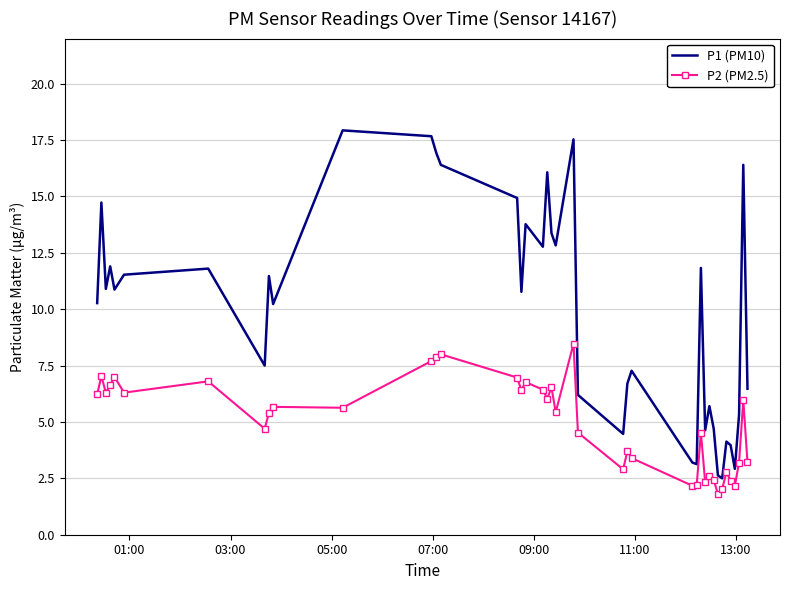

How many values in the P2 (PM2.5) series are below 5?

18